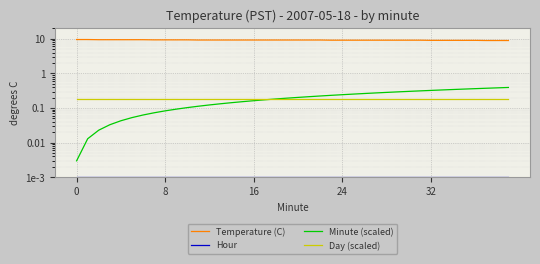

Which series has the largest total across all categories?

Temperature (C)